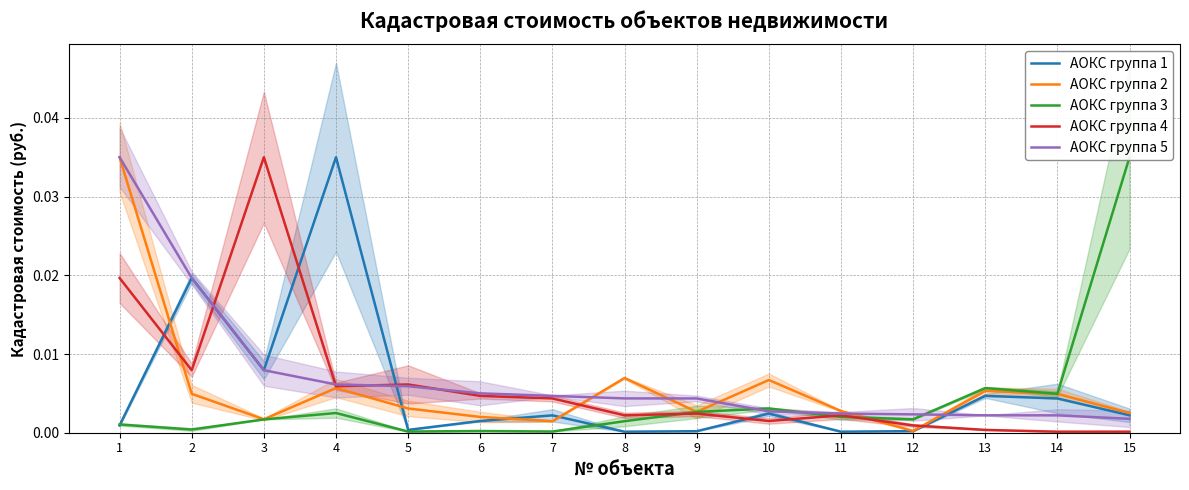

List the series in order of their peak value, lowest first.

Кадастровая стоимость (group 1), Кадастровая стоимость (group 2), Кадастровая стоимость (group 3), Кадастровая стоимость (group 4), Кадастровая стоимость (group 5)